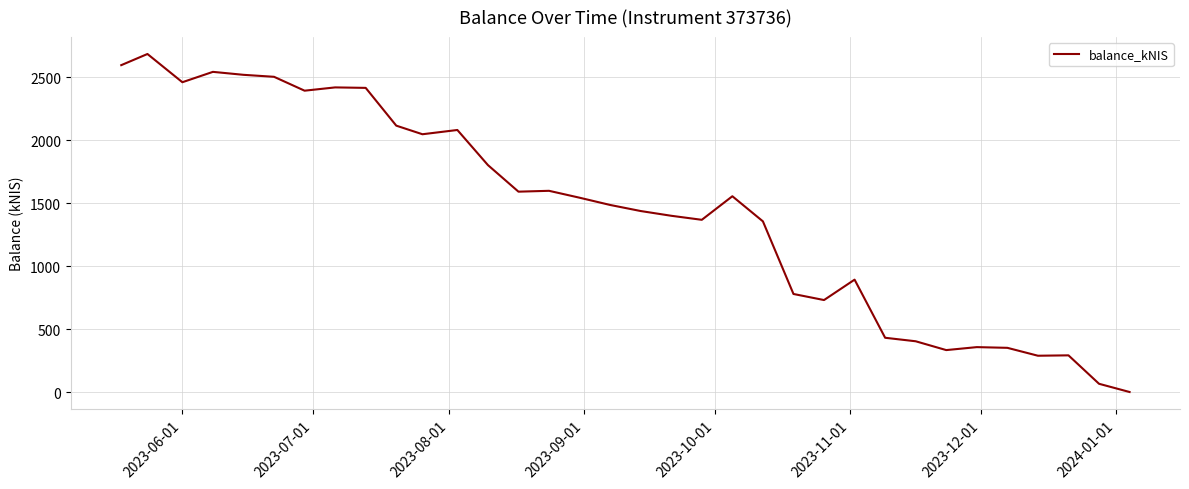

What is the maximum value shown in the chart?

2684.8